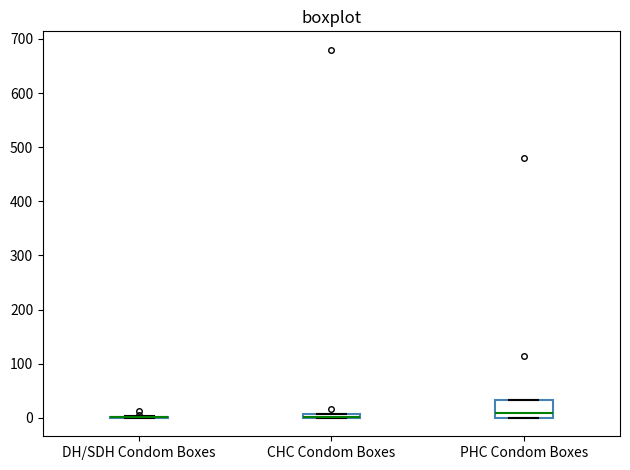

Which box is the tallest, from its lower edge to its upper edge?

PHC Condom Boxes